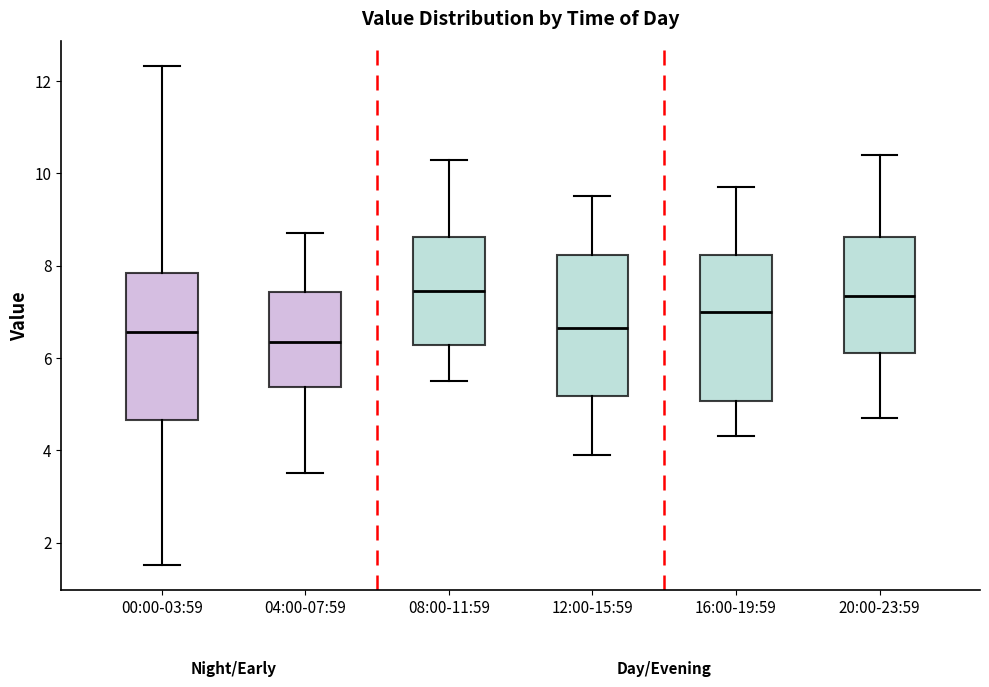

Reading left to right, read every box against the y-axis: the position of its median line, the range the box covers, and the ends of its whiskers. The values are not printed on the chart, so give them approximately, as read against the axis.

00:00-03:59: median 6.6, box 4.6 to 7.8, whiskers 1.6 to 12.4
04:00-07:59: median 6.4, box 5.4 to 7.4, whiskers 3.6 to 8.8
08:00-11:59: median 7.4, box 6.2 to 8.6, whiskers 5.6 to 10.4
12:00-15:59: median 6.6, box 5.2 to 8.2, whiskers 4.0 to 9.6
16:00-19:59: median 7.0, box 5.0 to 8.2, whiskers 4.4 to 9.8
20:00-23:59: median 7.4, box 6.2 to 8.6, whiskers 4.8 to 10.4